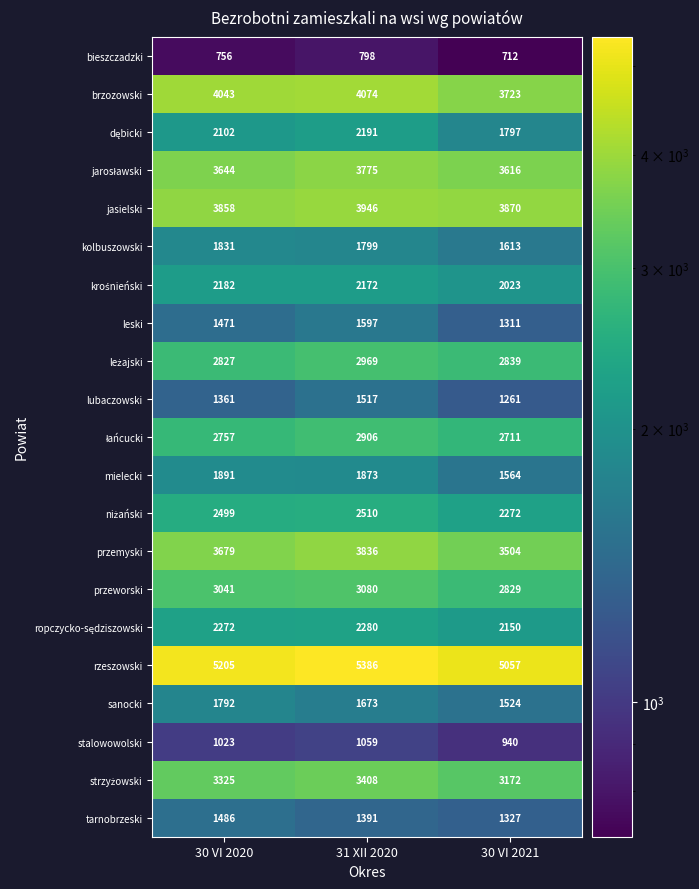

The kolbuszowski series shows 1799 at 31 XII 2020. True or false?

True